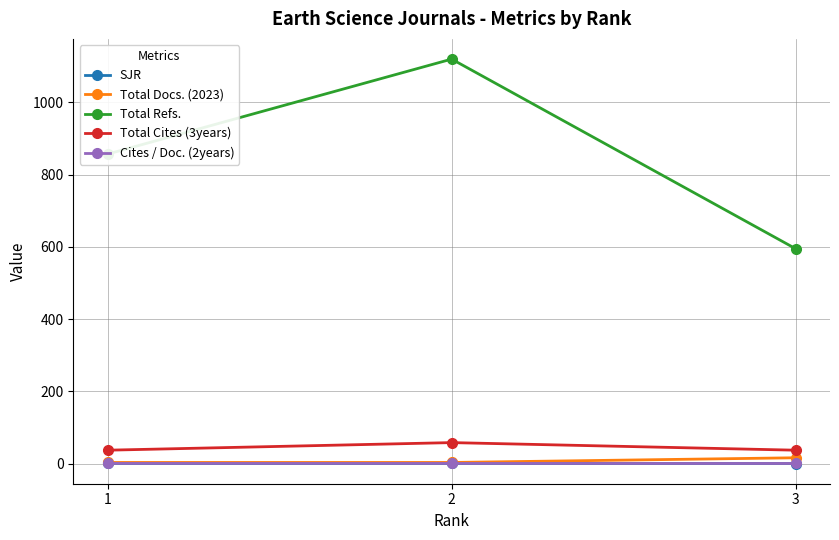

What is the difference between the maximum and minimum values in the Total Refs. series?

525.0